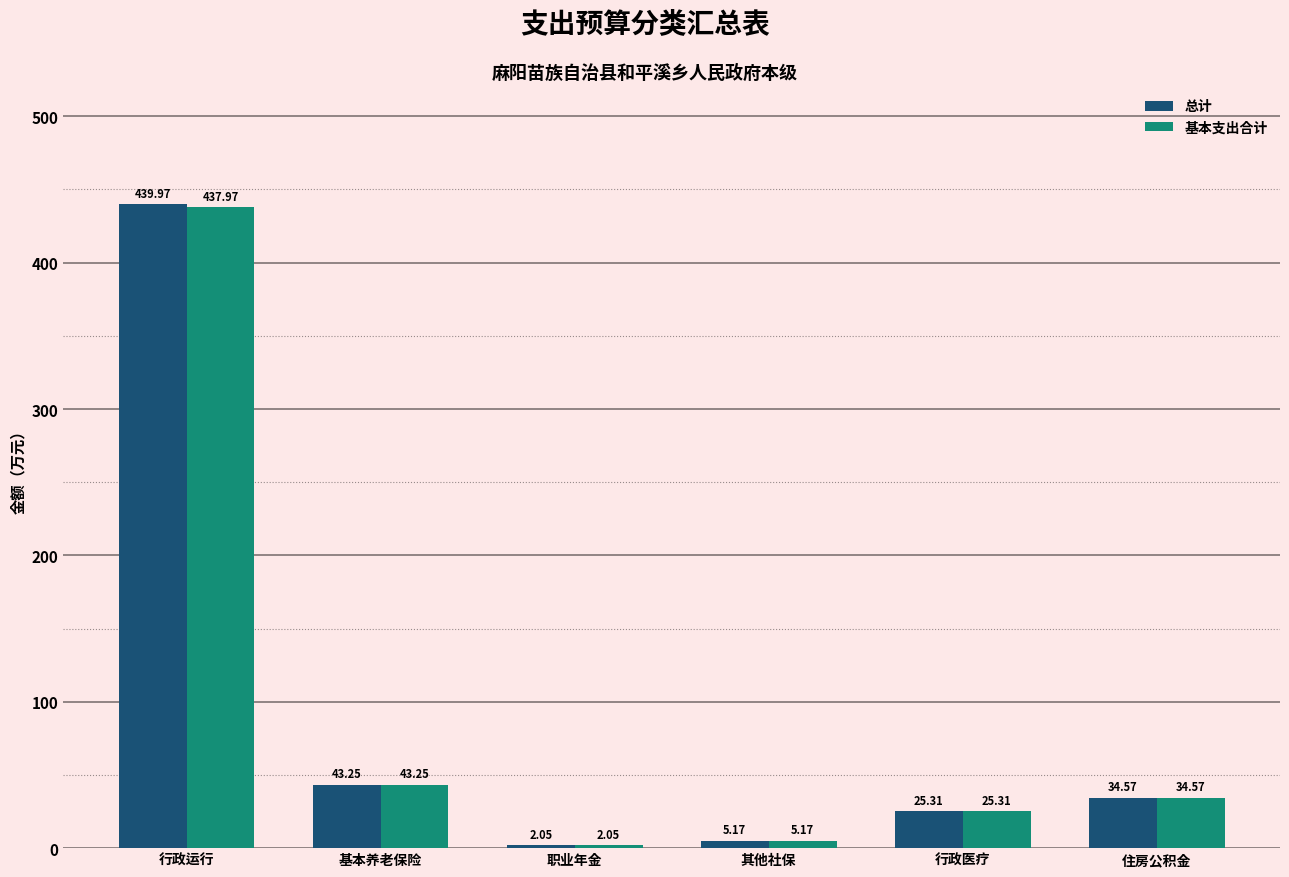

At which label does 基本支出合计 first exceed 34?

行政运行